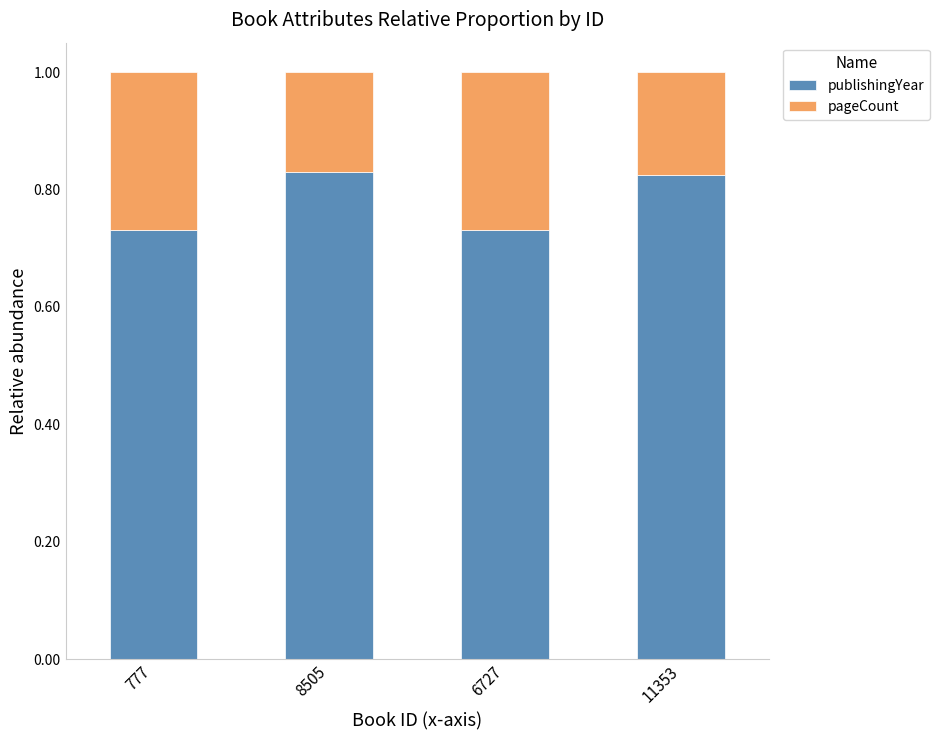

The value of publishingYear at 8505 is 1.2. True or false?

False